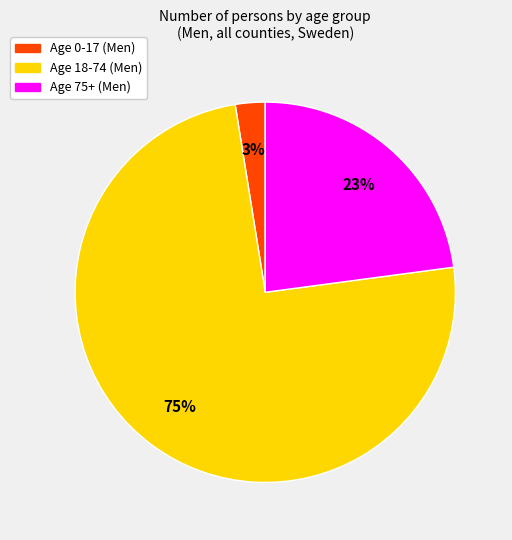

To the nearest percent, what is the average slice percentage?

33%